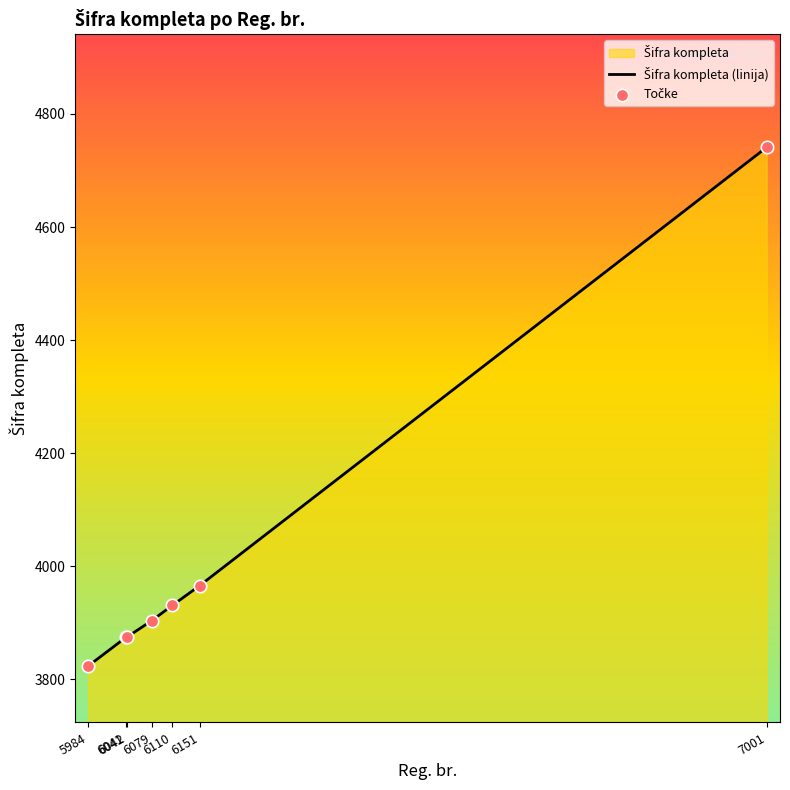

Is the value of Točke at 6151 greater than the value of Šifra kompleta (linija) at 6110?

Yes